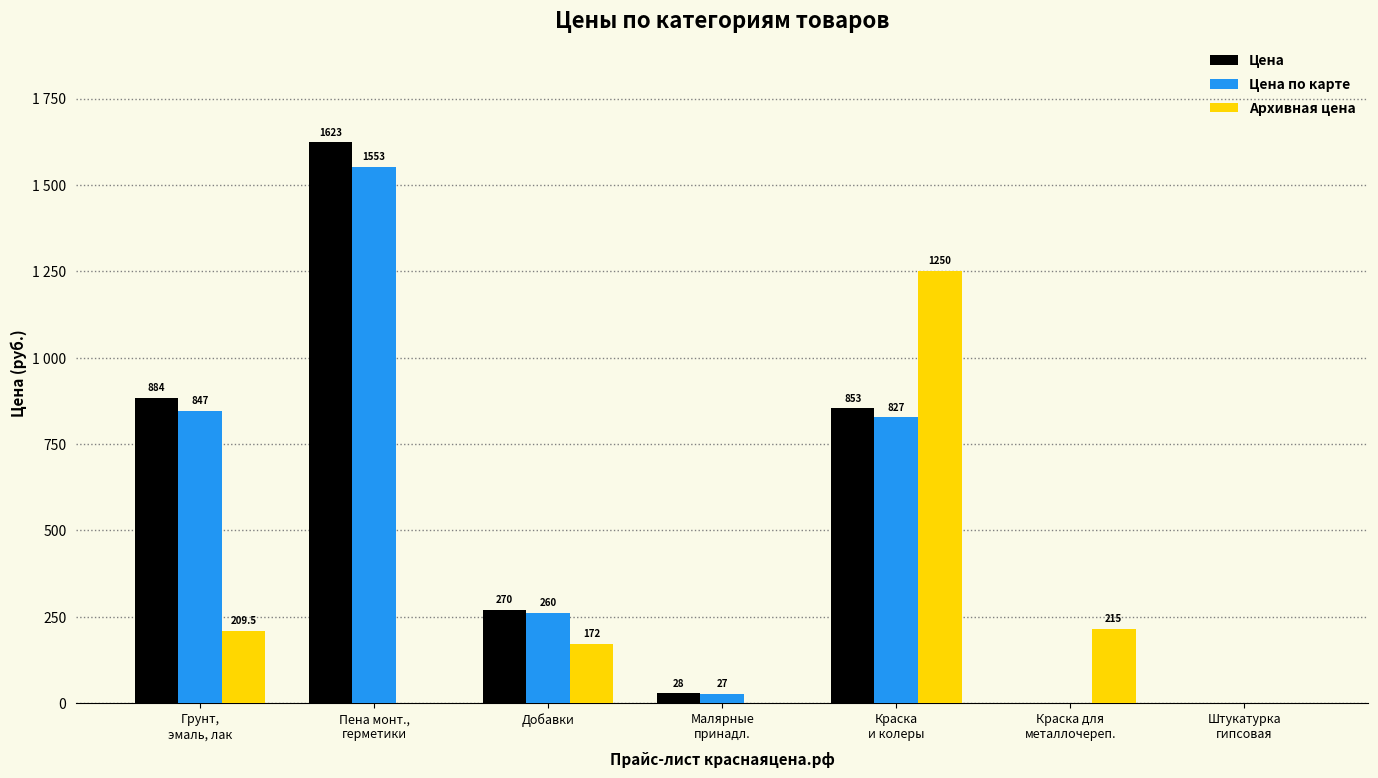

Reading left to right, what are all the values shown in this chart?

Цена: 884.0	1623.0	270.0	28.0	853.0	0.0	0.0
Цена по карте: 847.0	1553.0	260.0	27.0	827.0	0.0	0.0
Архивная цена: 209.5	0.0	172.0	0.0	1250.0	215.0	0.0